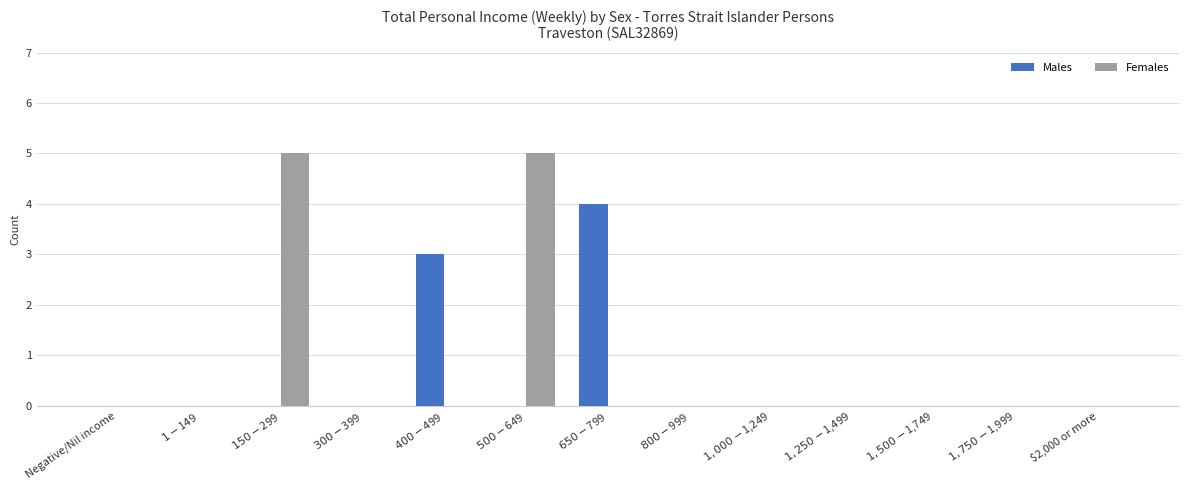

Reading left to right, transcribe all the data shown in this chart.

Males: Negative/Nil income=0	$1-$149=0	$150-$299=0	$300-$399=0	$400-$499=3	$500-$649=0	$650-$799=4	$800-$999=0	$1,000-$1,249=0	$1,250-$1,499=0	$1,500-$1,749=0	$1,750-$1,999=0	$2,000 or more=0
Females: Negative/Nil income=0	$1-$149=0	$150-$299=5	$300-$399=0	$400-$499=0	$500-$649=5	$650-$799=0	$800-$999=0	$1,000-$1,249=0	$1,250-$1,499=0	$1,500-$1,749=0	$1,750-$1,999=0	$2,000 or more=0